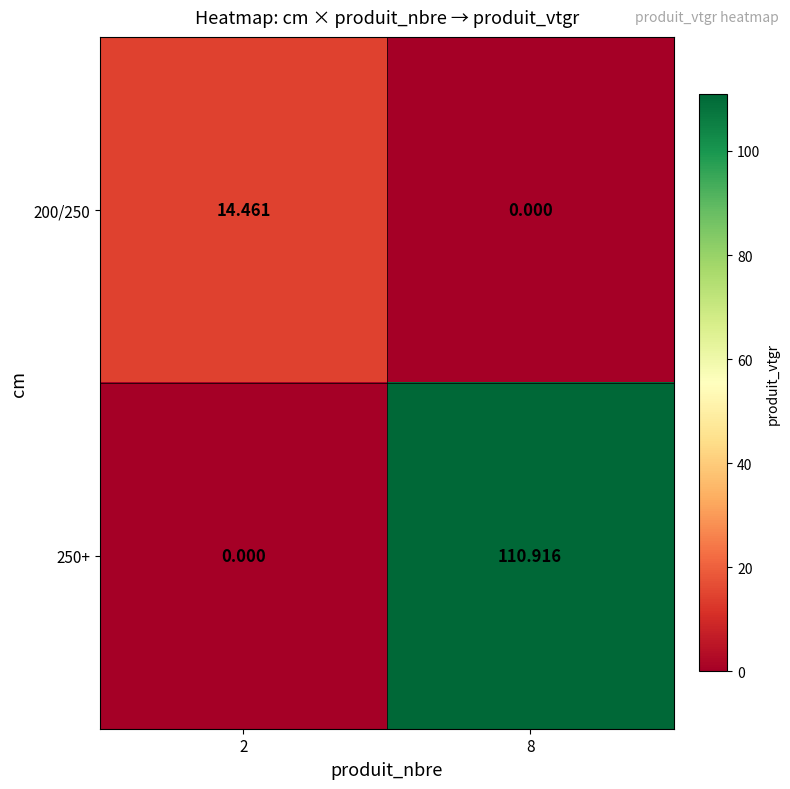

Is the value of 250+ at 2 greater than the value of 200/250 at 2?

No